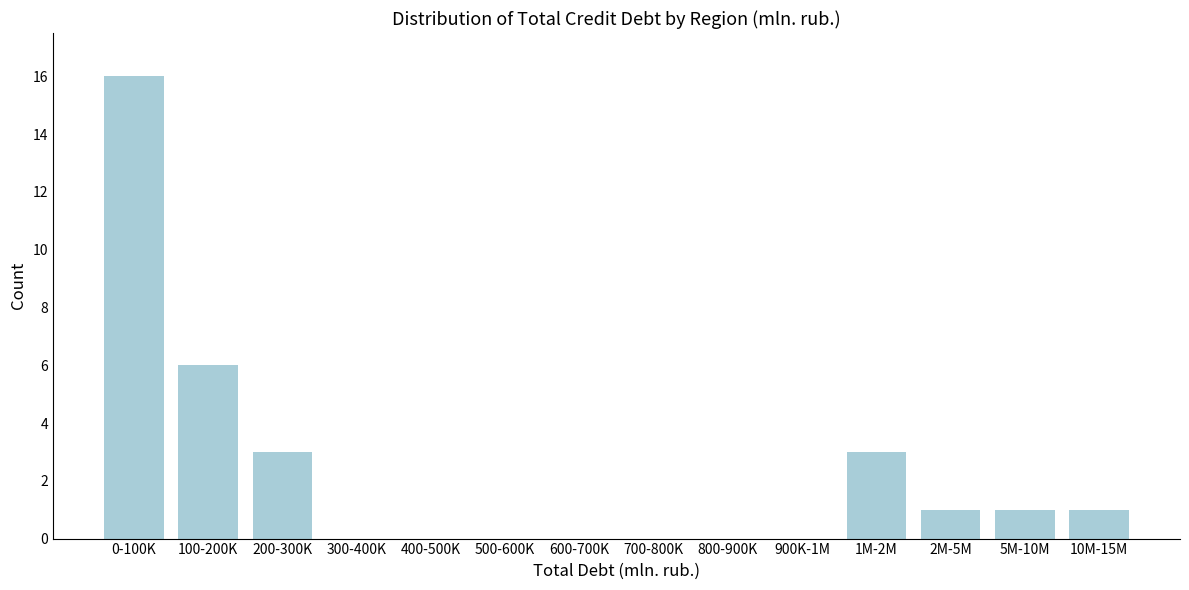

Reading right to left, list all the values displayed in this chart.

10M-15M=1	5M-10M=1	2M-5M=1	1M-2M=3	900K-1M=0	800-900K=0	700-800K=0	600-700K=0	500-600K=0	400-500K=0	300-400K=0	200-300K=3	100-200K=6	0-100K=16